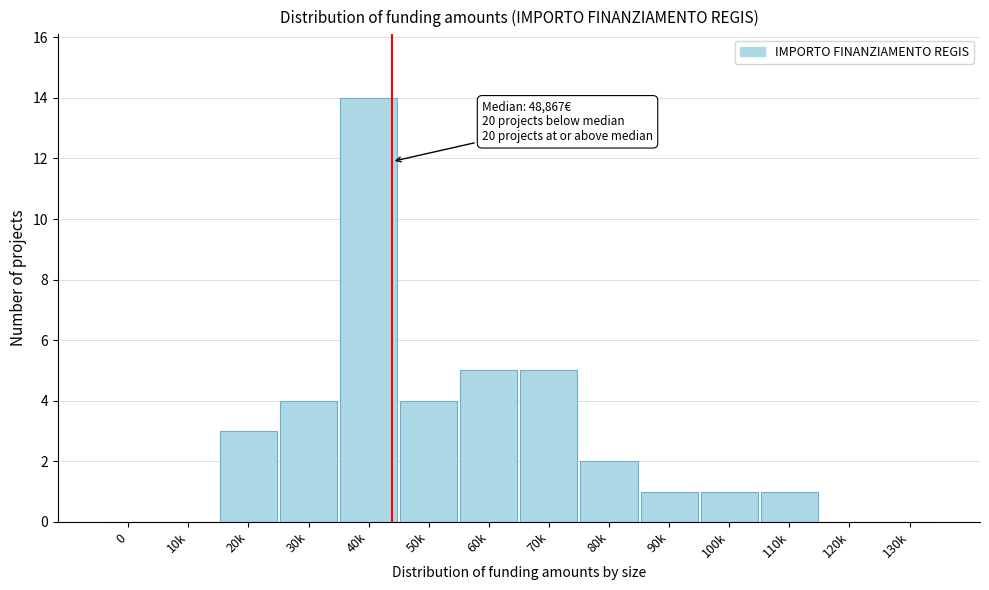

Reading right to left, extract all data points from this chart.

130k=0	120k=0	110k=1	100k=1	90k=1	80k=2	70k=5	60k=5	50k=4	40k=14	30k=4	20k=3	10k=0	0=0